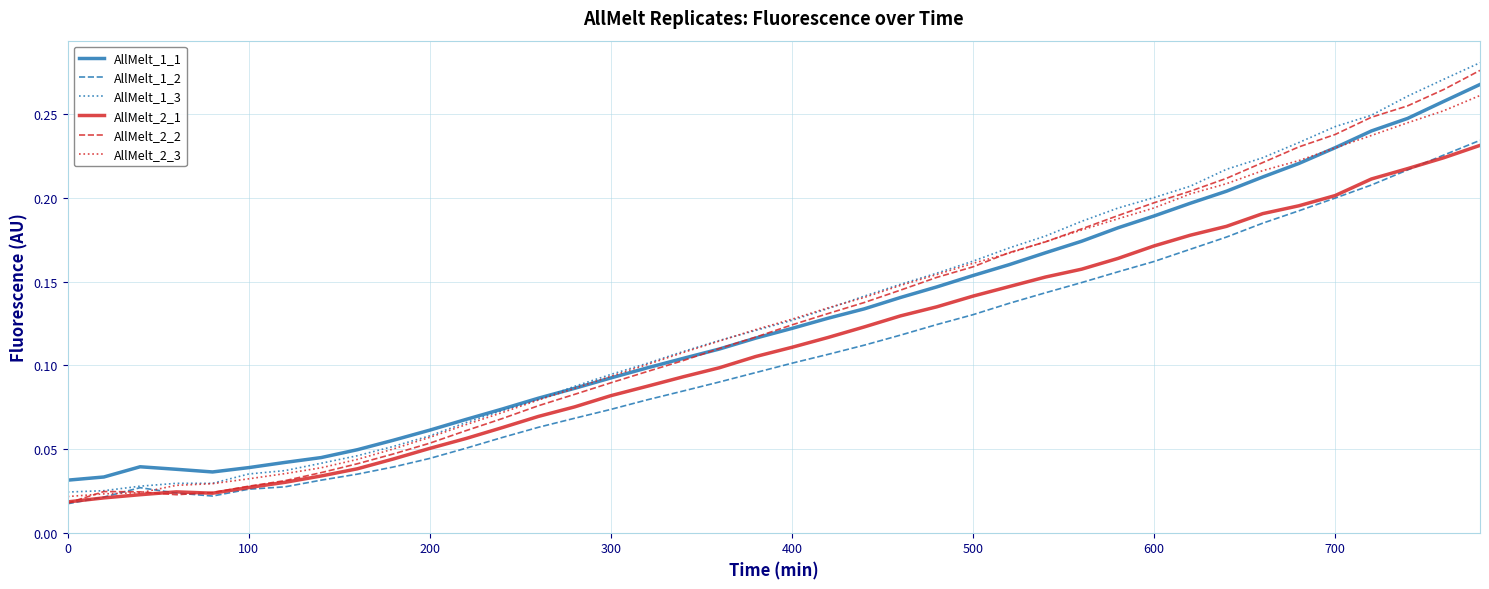

Which series has the widest spread of values?

AllMelt_2_2